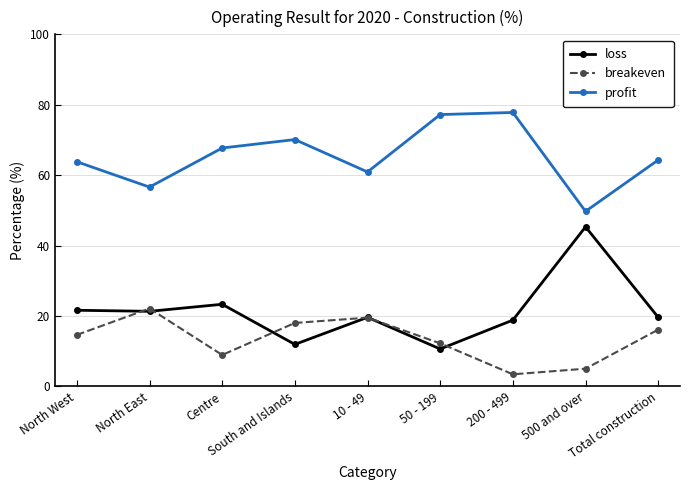

Is the value of profit at Centre greater than the value of breakeven at South and Islands?

Yes